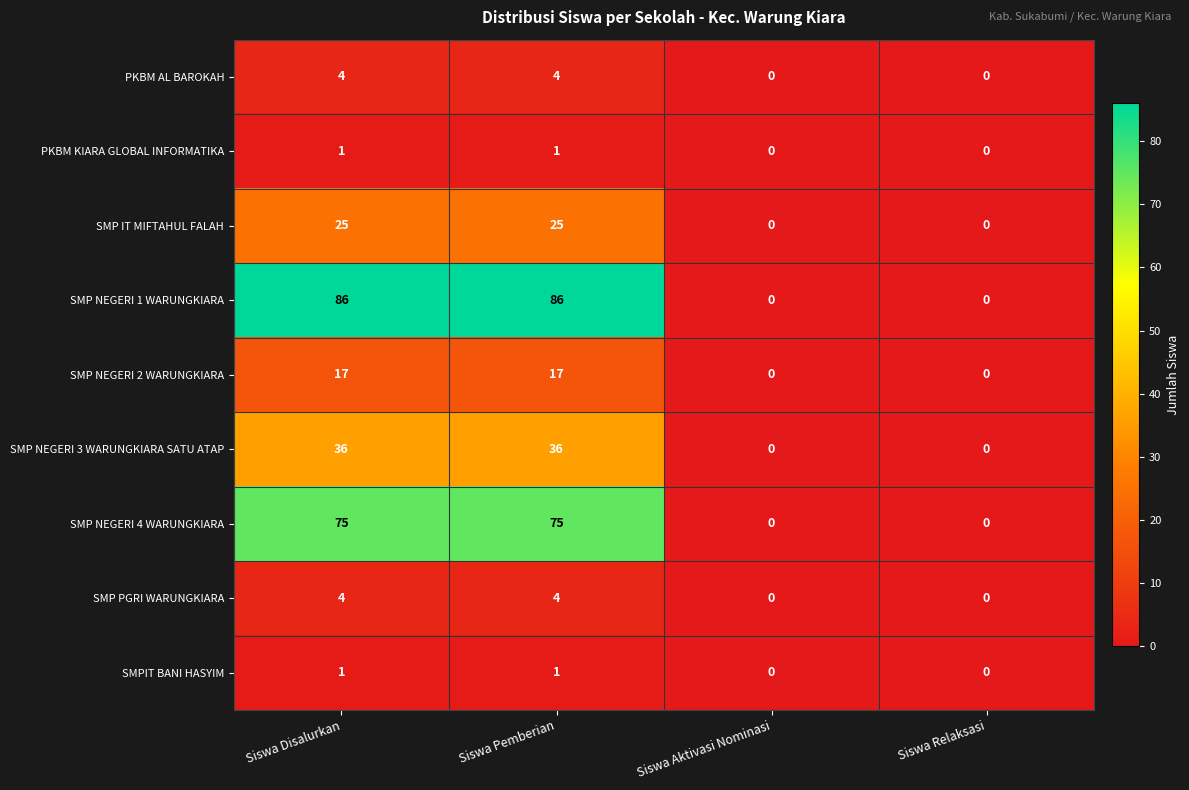

How many SMPIT BANI HASYIM values are between 0 and 1?

4